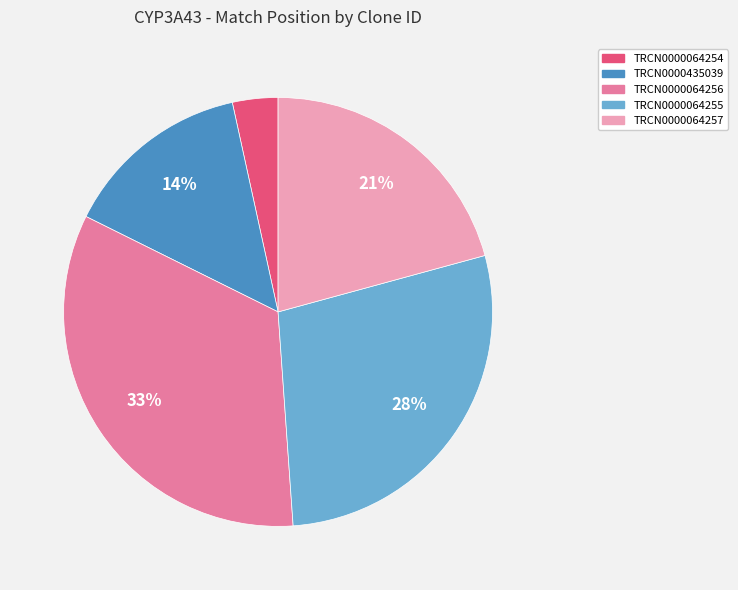

What is the largest slice in the pie chart?

TRCN0000064256